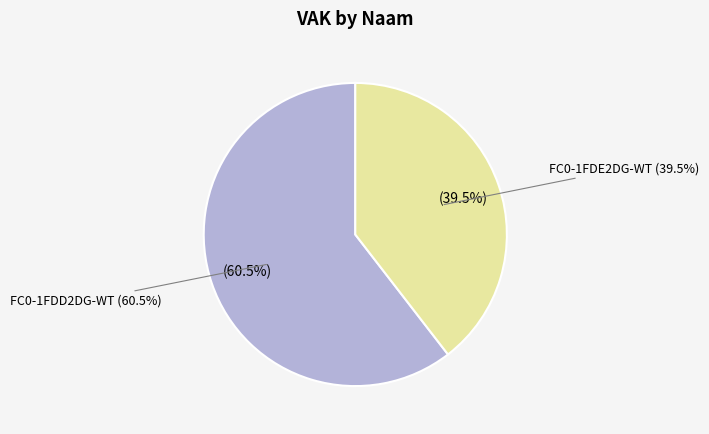

Rank the categories by value from highest to lowest.

FC0-1FDD2DG-WT, FC0-1FDE2DG-WT